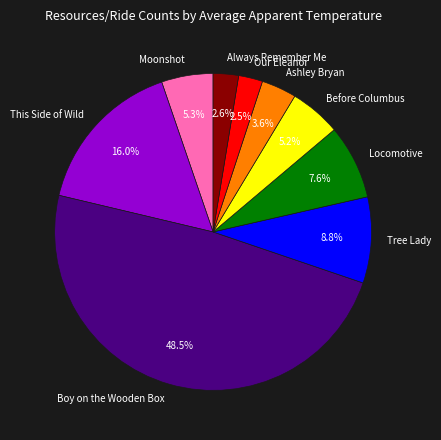

Which has a higher value, Boy on the Wooden Box or Always Remember Me?

Boy on the Wooden Box